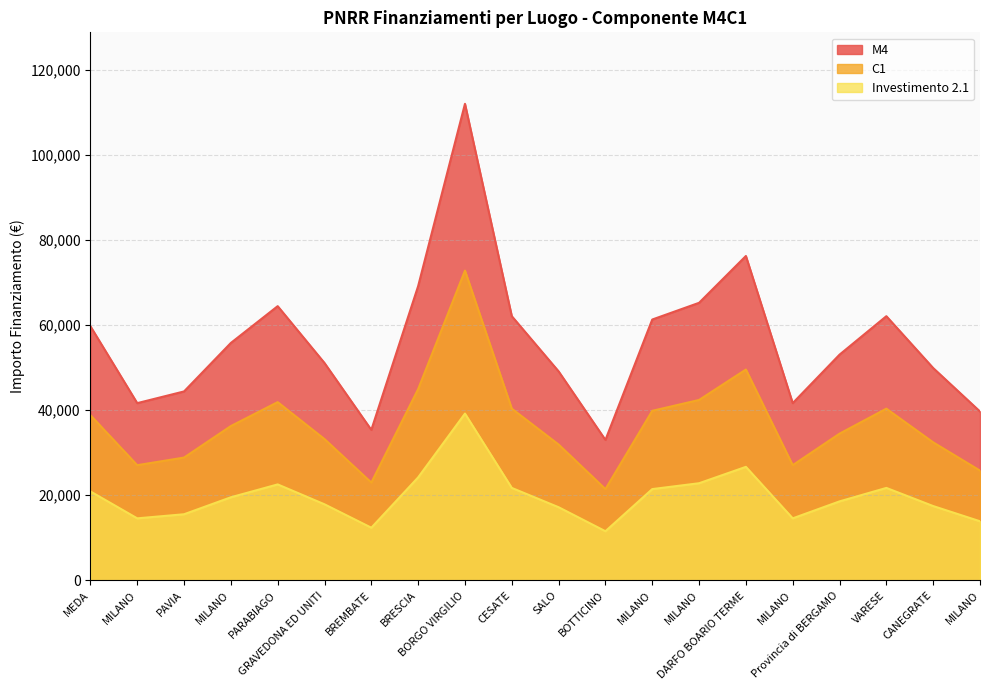

The value of C1 at MILANO is 77742.2. True or false?

False